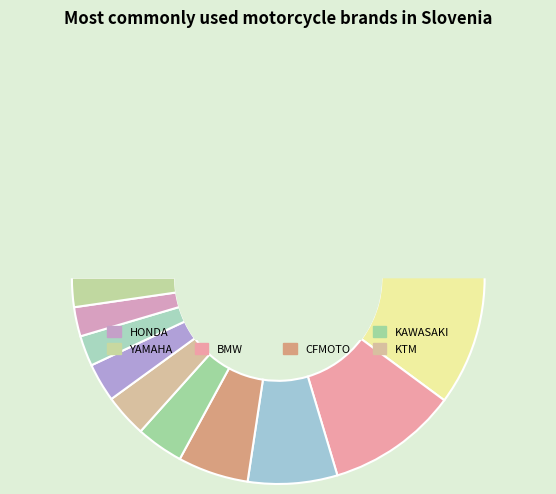

Count the number of slices in the pie.

12